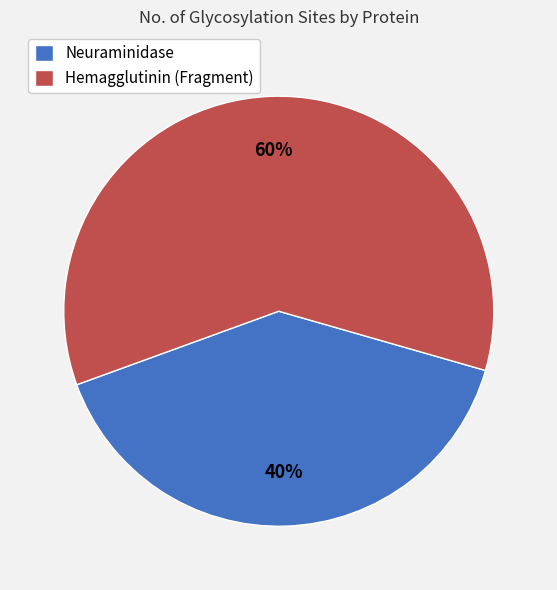

To the nearest percent, what is the difference between the largest and smallest slice percentages?

20%